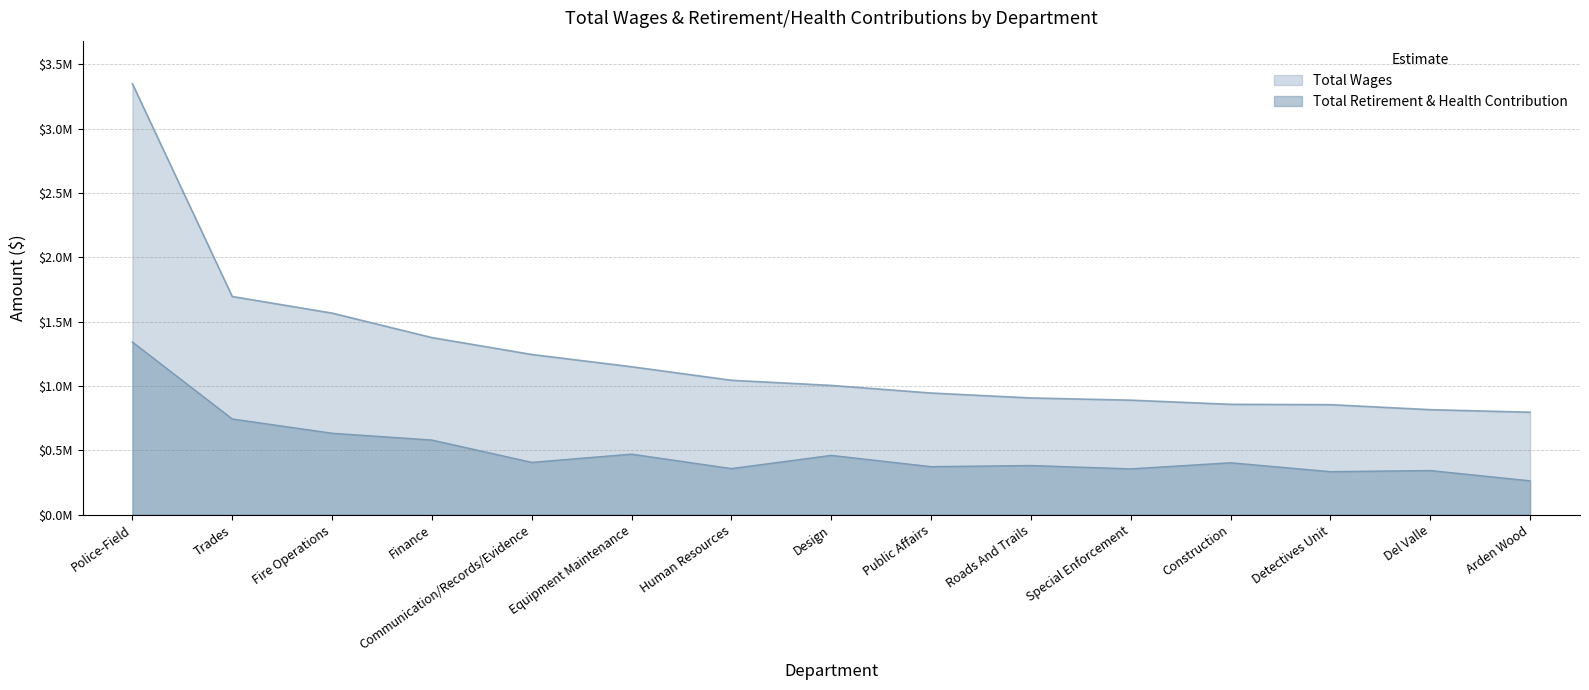

Rank the categories by Total Retirement & Health Contribution value from highest to lowest.

Police-Field, Trades, Fire Operations, Finance, Equipment Maintenance, Design, Communication/Records/Evidence, Construction, Roads And Trails, Public Affairs, Human Resources, Special Enforcement, Del Valle, Detectives Unit, Arden Wood